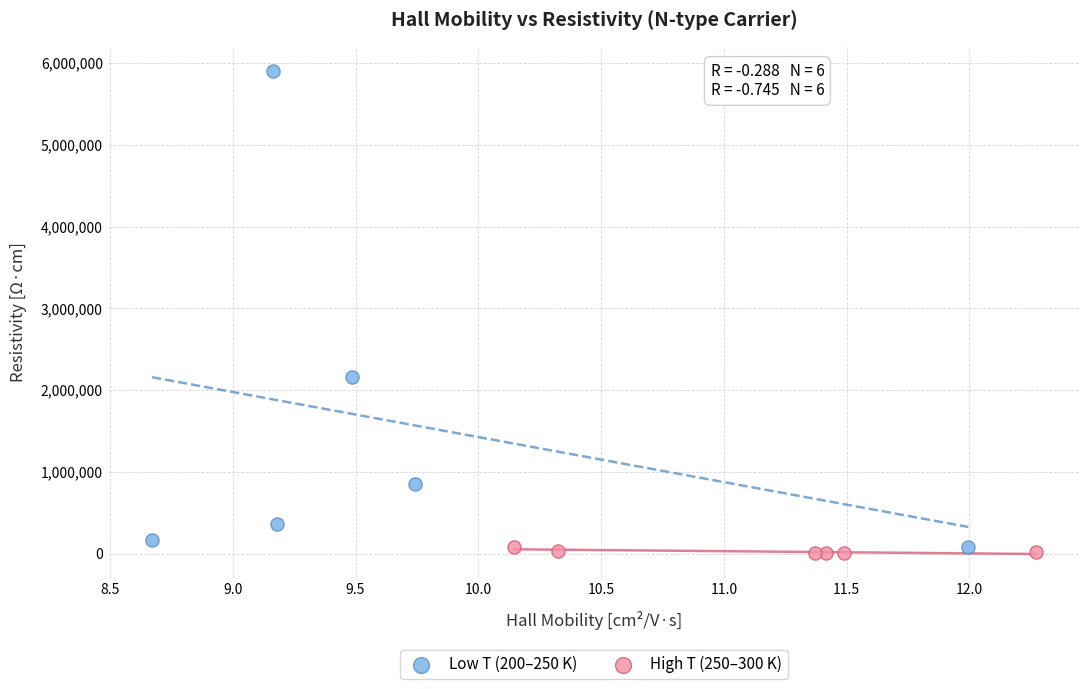

Which series has the largest Y range (max minus min)?

Low T (200–250 K)